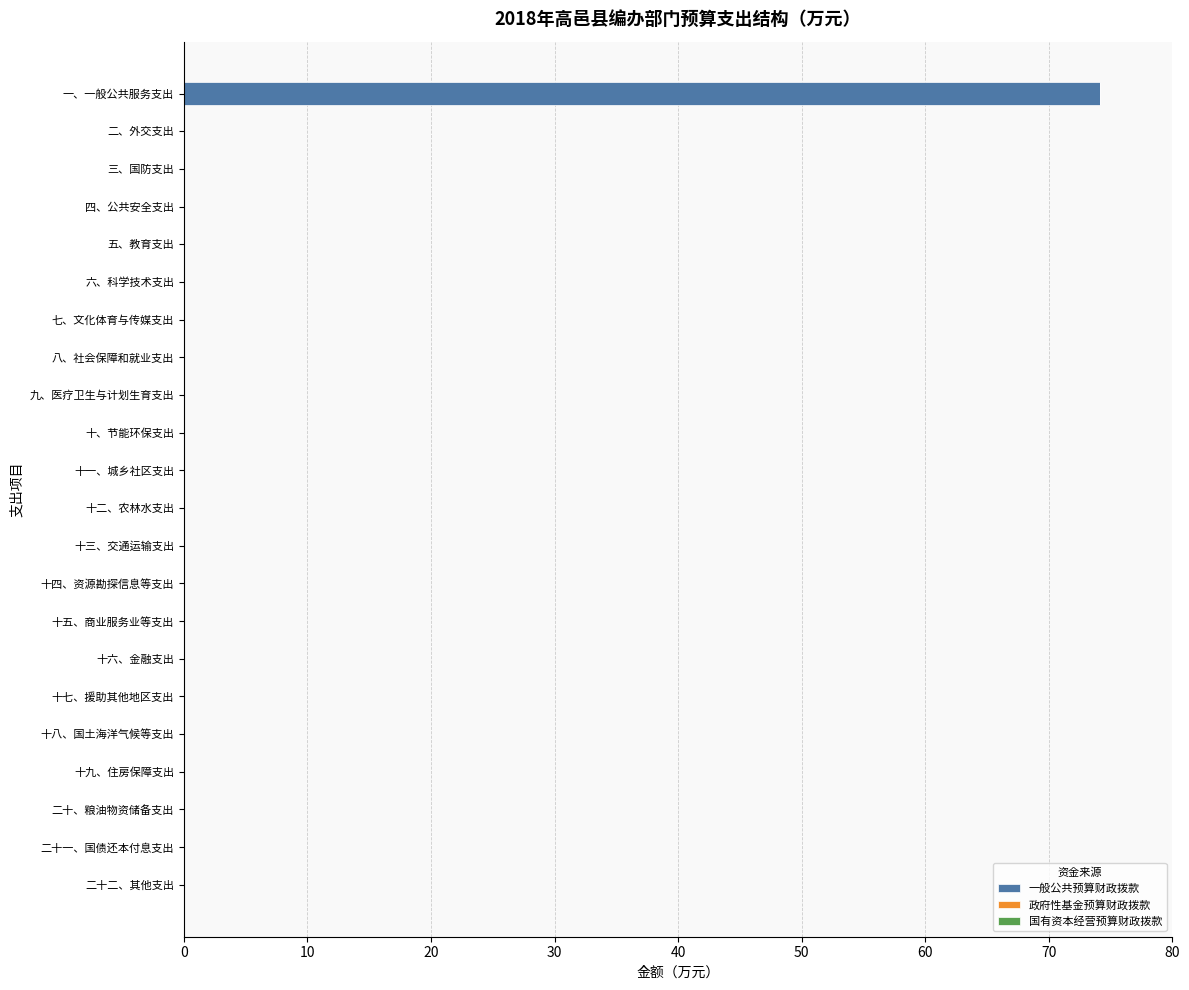

How many series are shown in this chart?

1